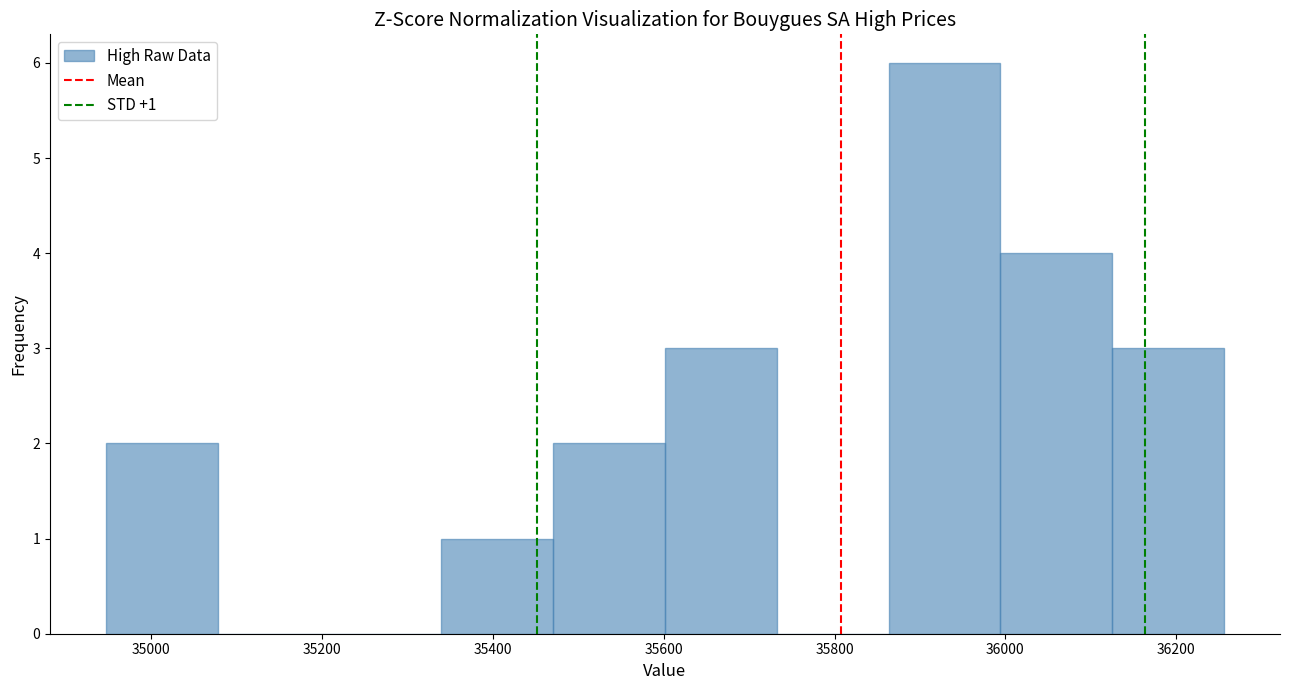

Which range on the x-axis has the tallest bar?

35860 to 36000